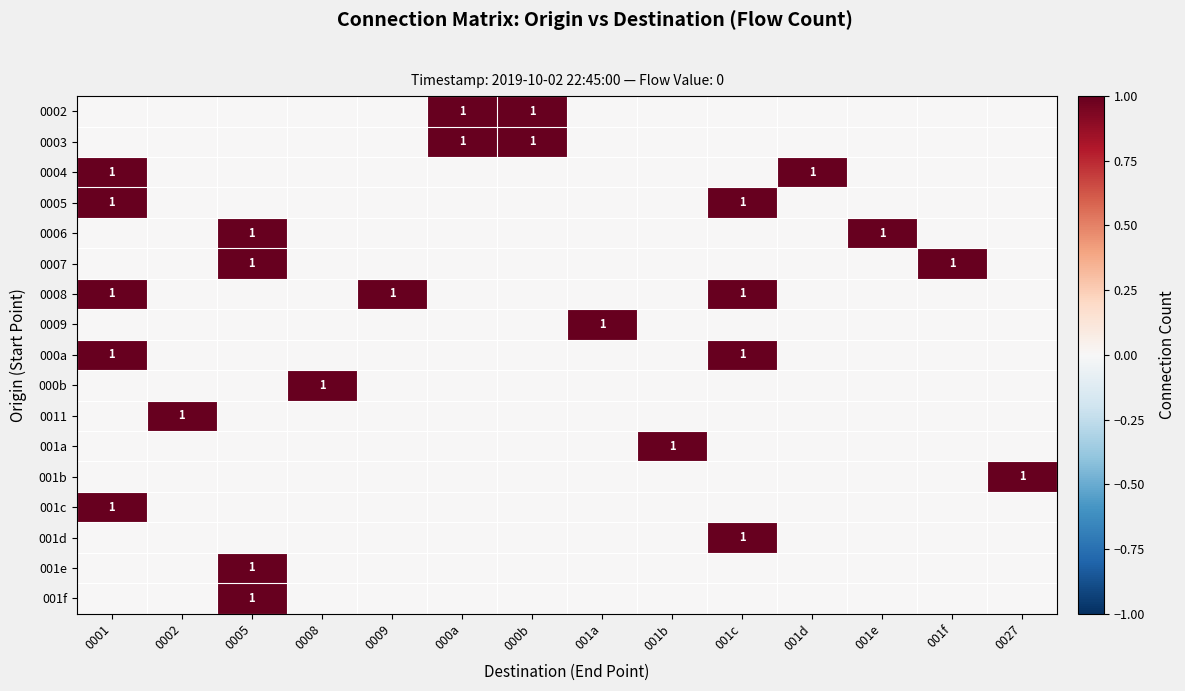

The value of 0002 at 000a is 1. True or false?

True